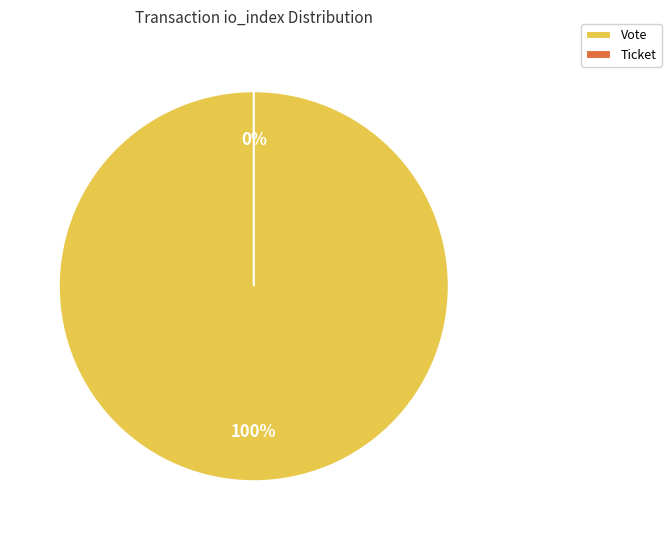

How many segments does this pie chart have?

2